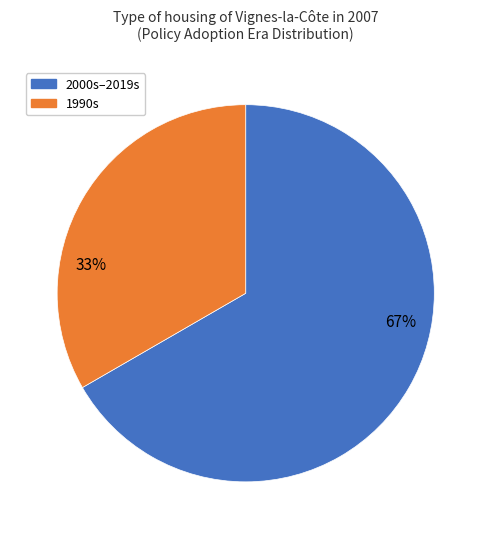

Is there a majority slice in this chart?

Yes